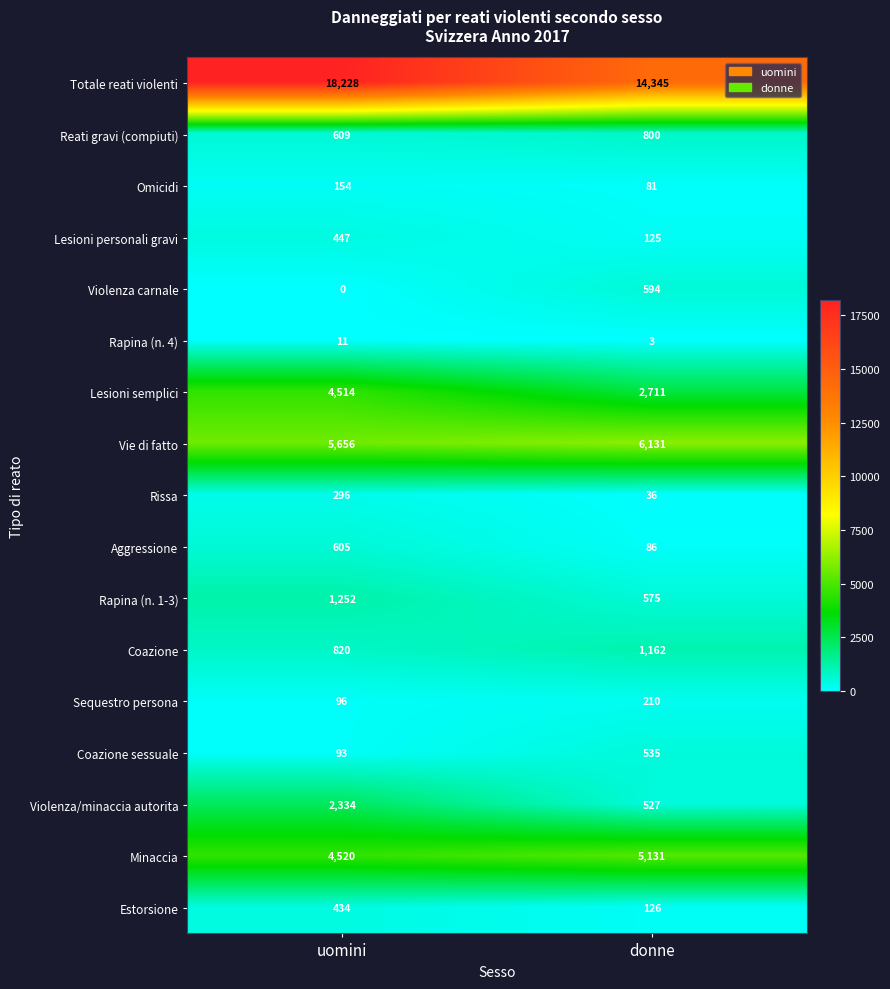

Rank the series at donne from highest to lowest value.

Totale reati violenti, Vie di fatto, Minaccia, Lesioni semplici, Coazione, Reati gravi (compiuti), Violenza carnale, Rapina (n. 1-3), Coazione sessuale, Violenza/minaccia autorita, Sequestro persona, Estorsione, Lesioni personali gravi, Aggressione, Omicidi, Rissa, Rapina (n. 4)